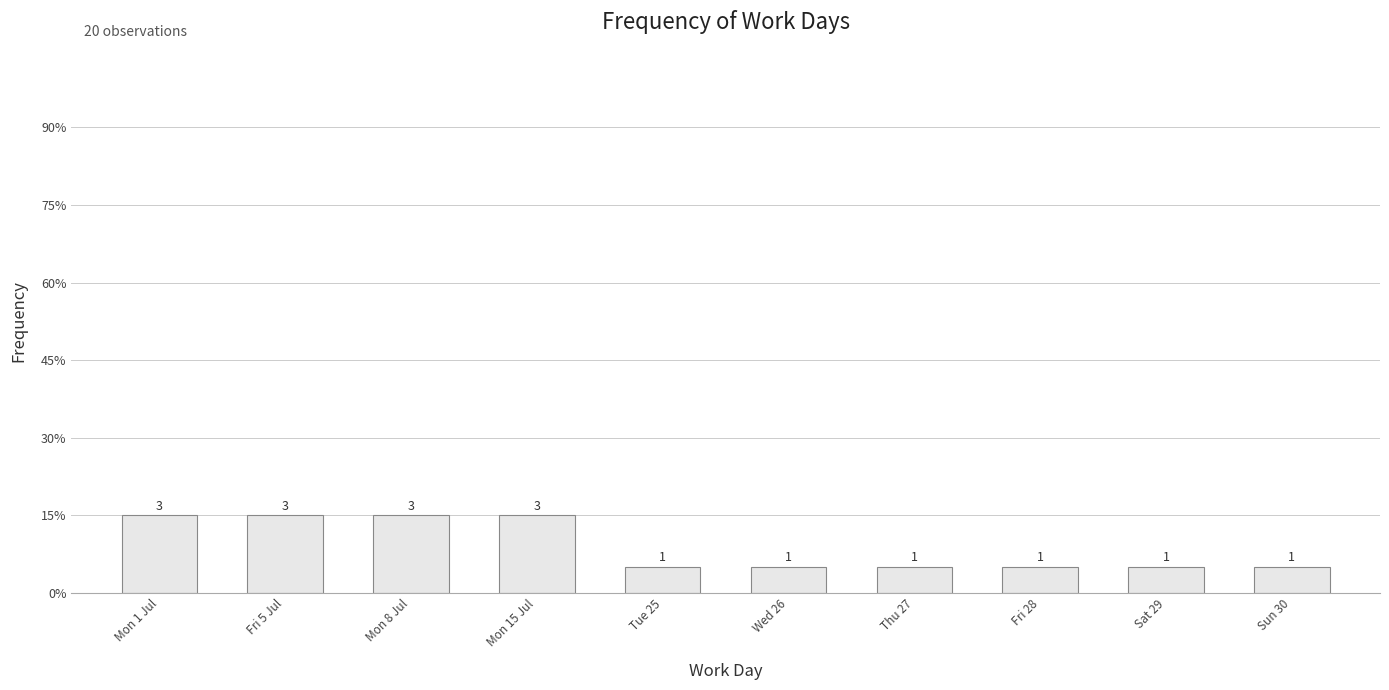

List the labels in order of value, largest first.

Mon 1 Jul, Fri 5 Jul, Mon 8 Jul, Mon 15 Jul, Tue 25, Wed 26, Thu 27, Fri 28, Sat 29, Sun 30